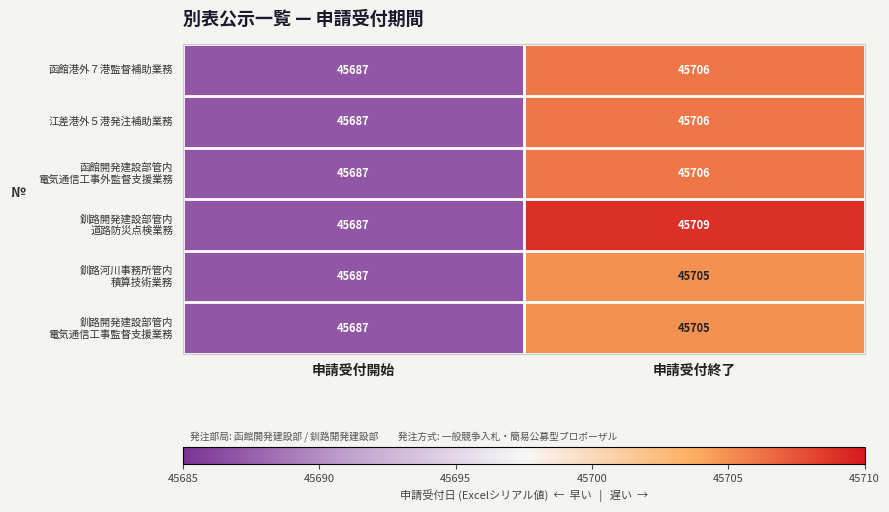

At which category is the sum across all series the highest?

申請受付終了